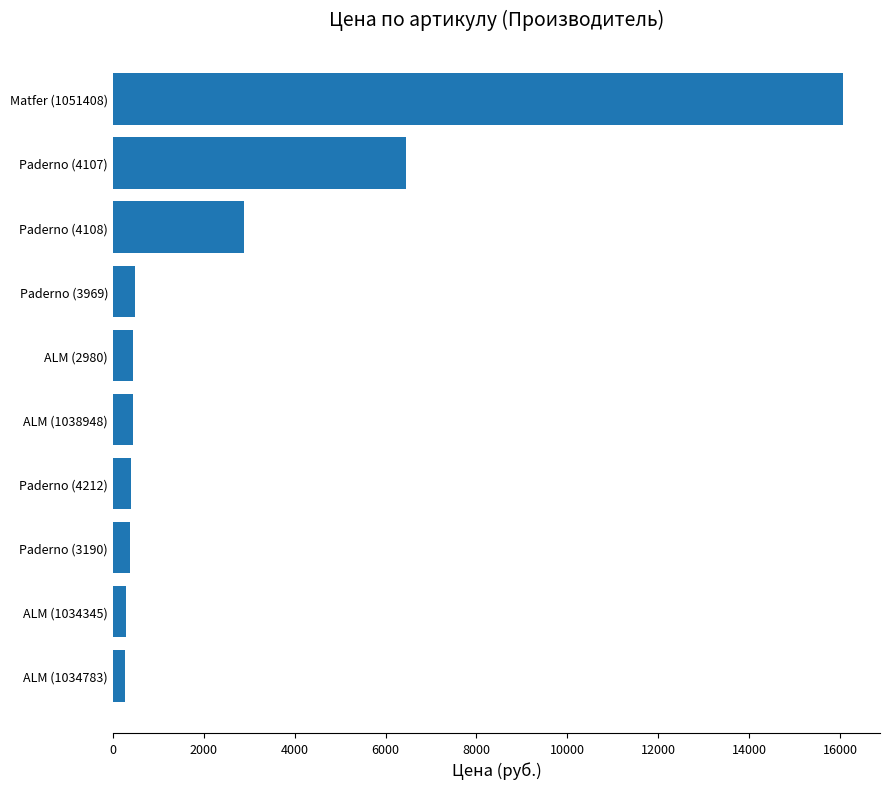

What is the average value?

2812